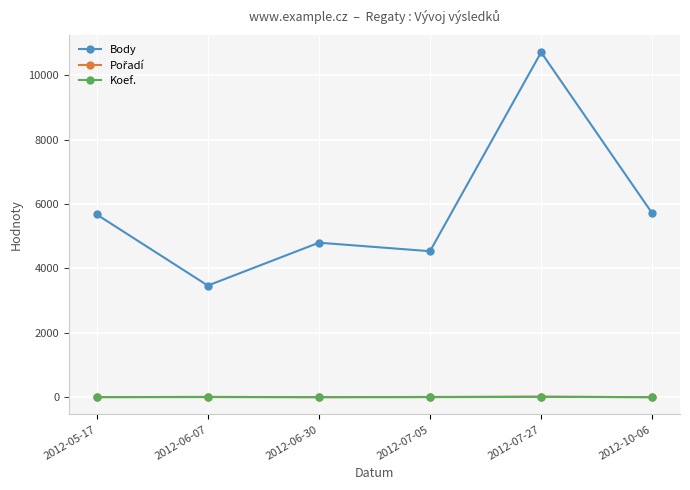

What is the label of the 3rd point from the left?

2012-06-30